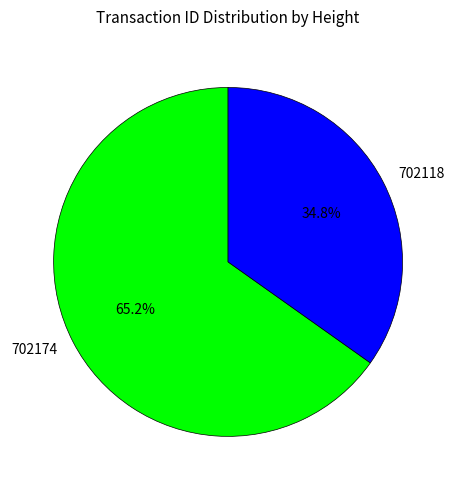

Which category accounts for the majority?

702174